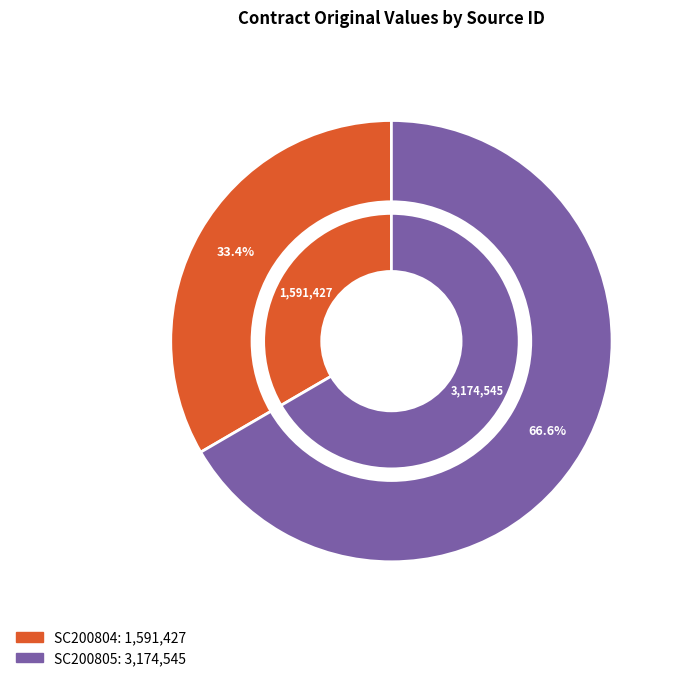

Count the number of slices in the pie.

2